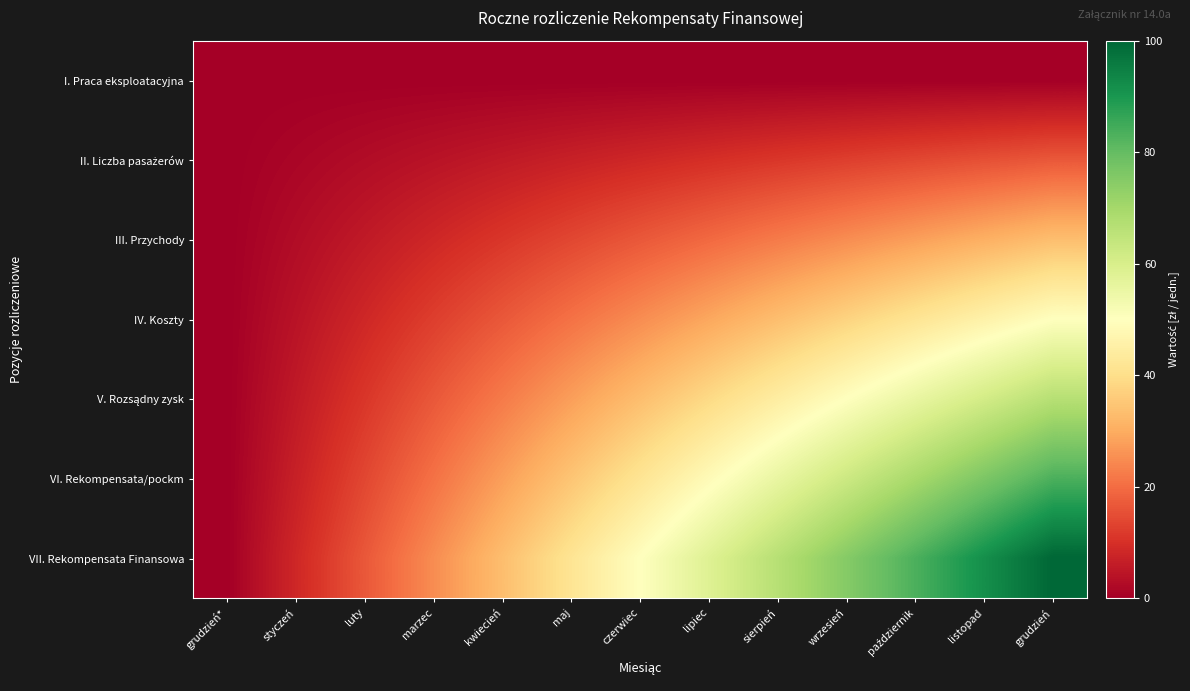

Which has a higher value, kwiecień or maj?

kwiecień